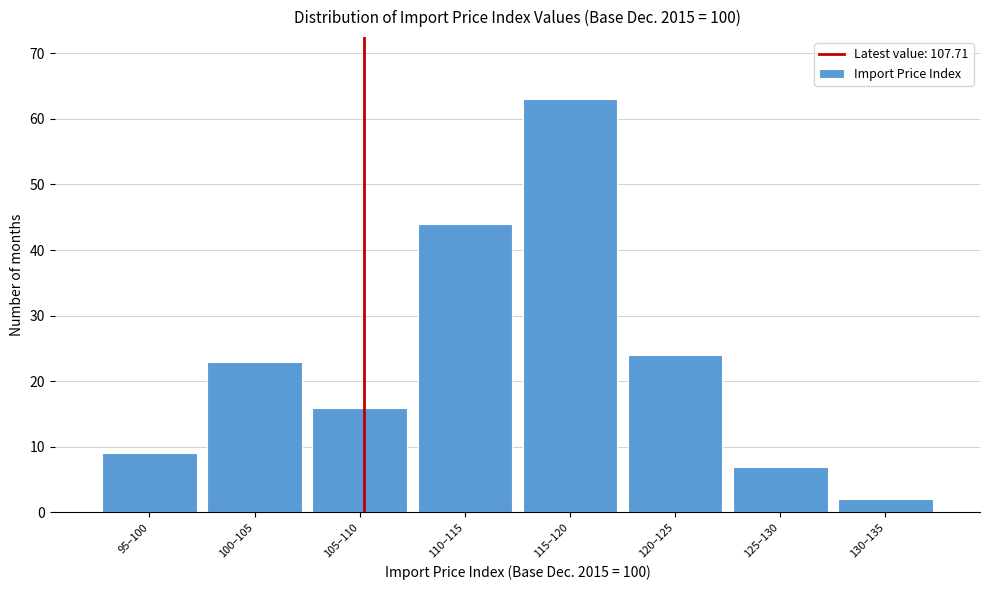

Reading left to right, what are all the values shown in this chart?

9	23	16	44	63	24	7	2